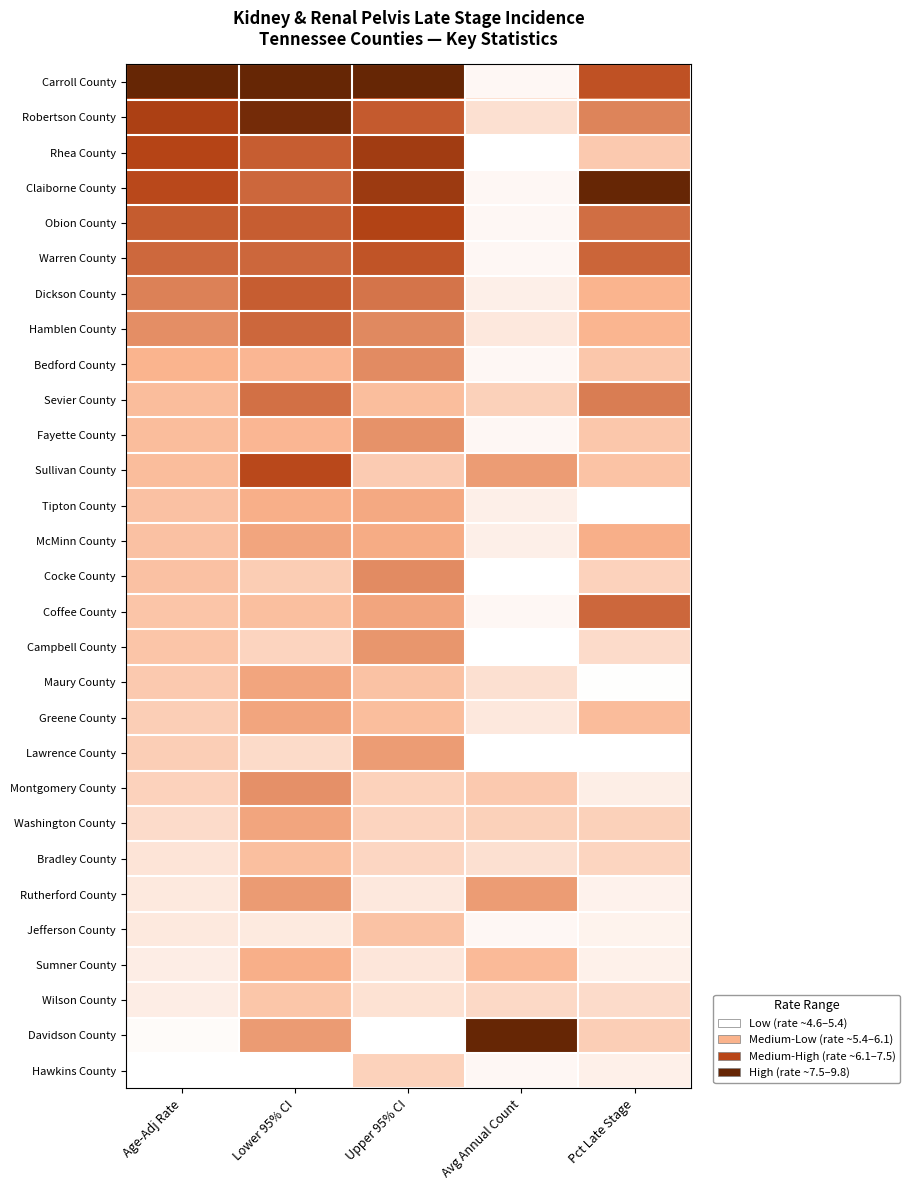

How many categories are shown in the chart?

5